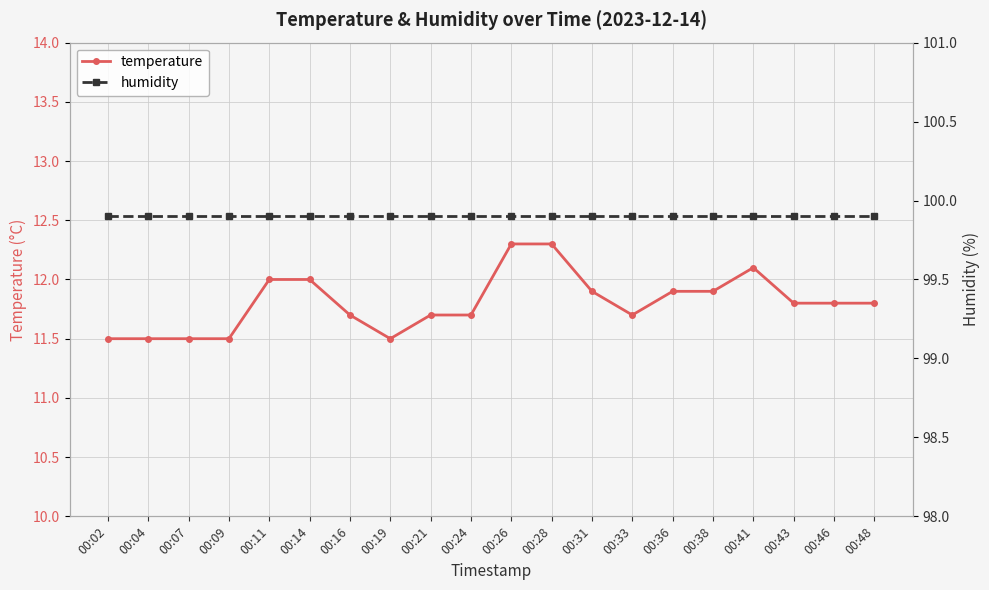

True or false: humidity has a value of 152.7 at 00:26.

False